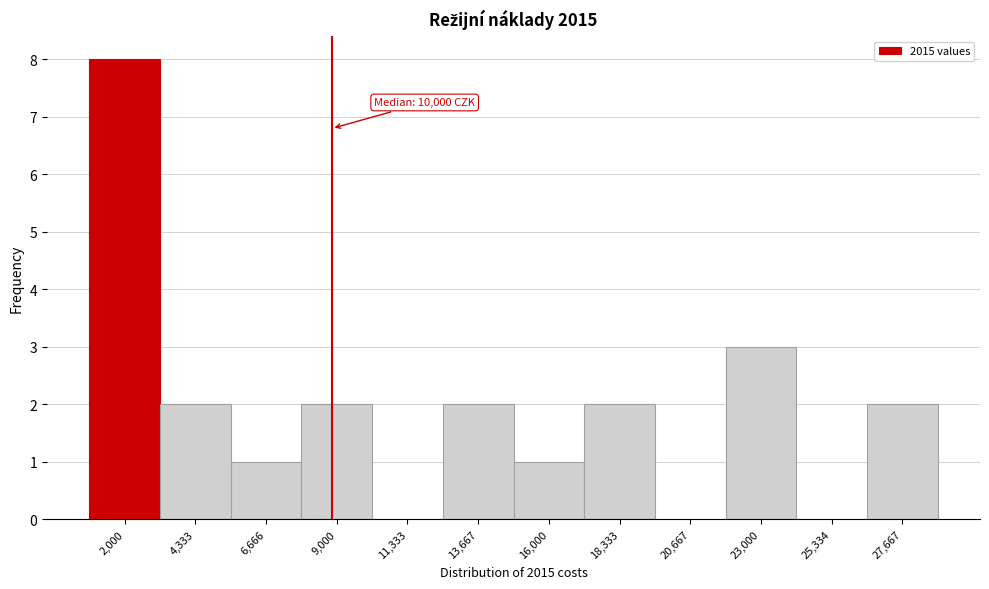

Reading right to left, transcribe all the data shown in this chart.

27,667=2	25,334=0	23,000=3	20,667=0	18,333=2	16,000=1	13,667=2	11,333=0	9,000=2	6,666=1	4,333=2	2,000=8